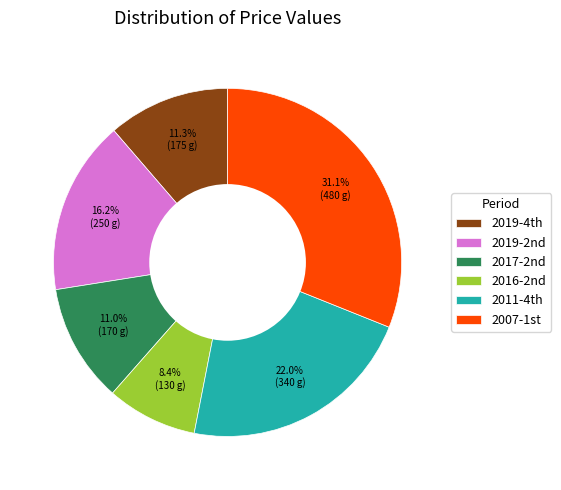

Is there any slice that represents more than half of the pie?

No